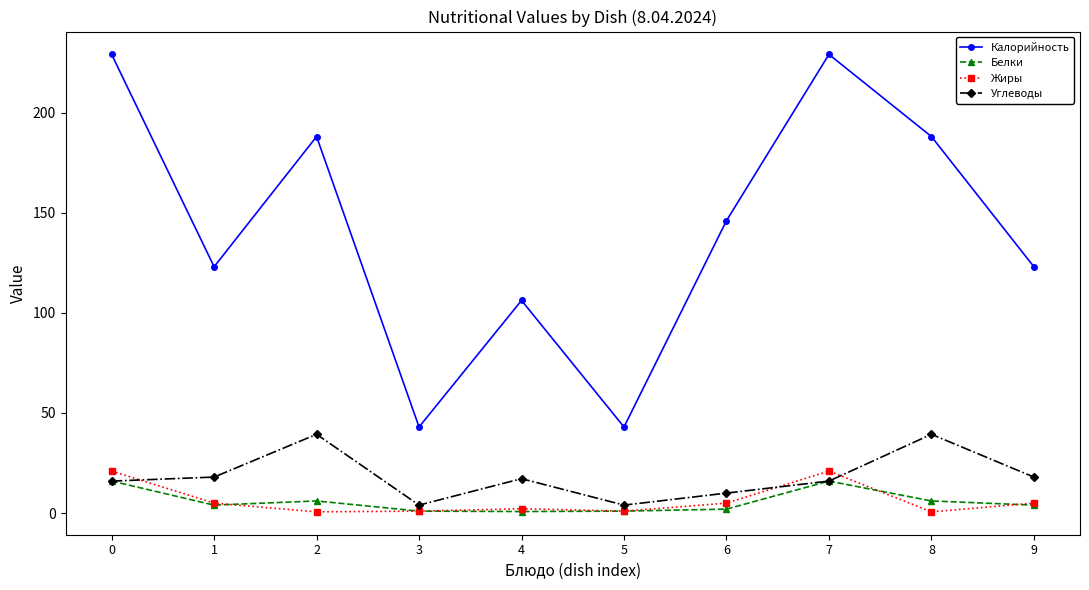

What is the total value across all series at 8?

234.1